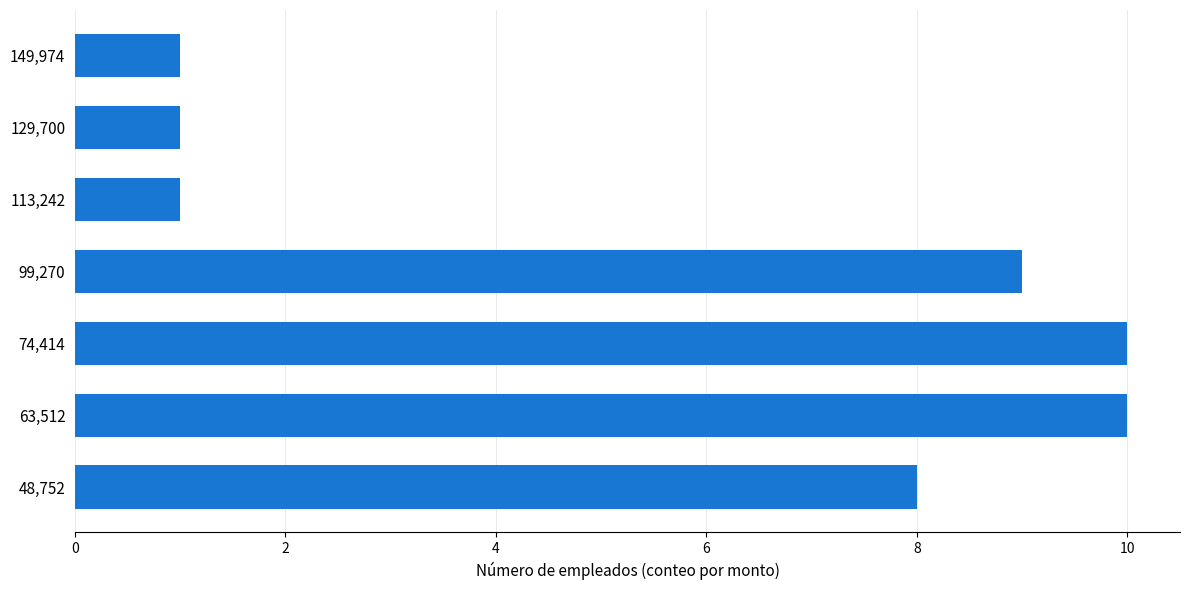

What is the maximum value shown in the chart?

10